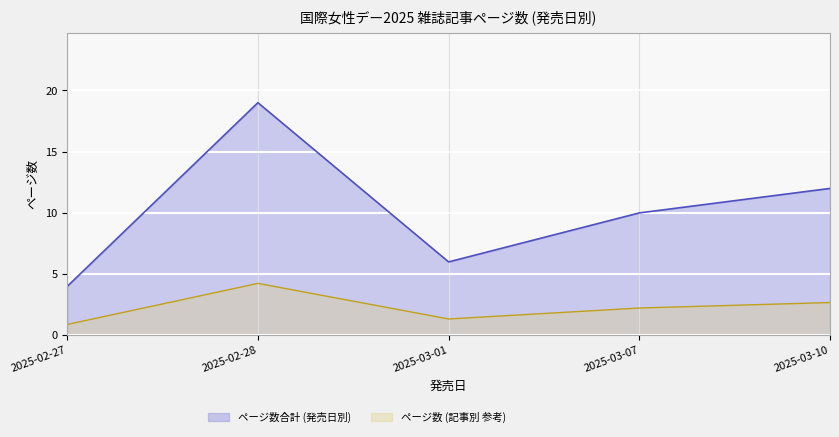

What position from the left is 2025-02-27?

1